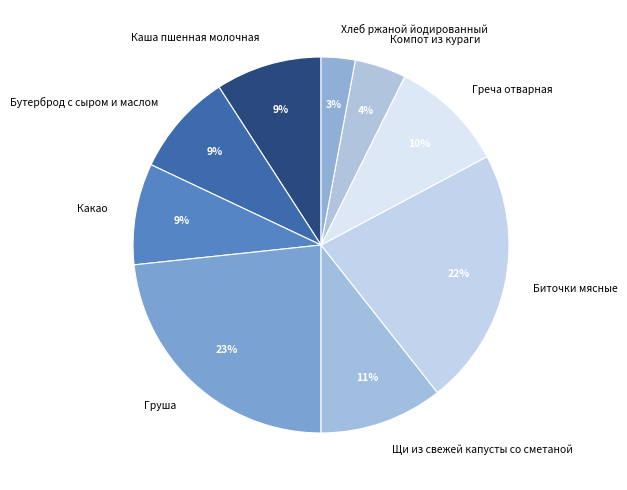

Which category has the biggest portion of the pie?

Груша